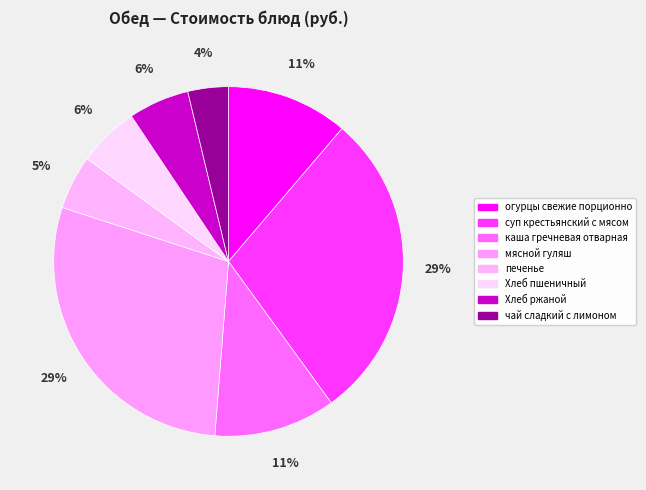

To the nearest percent, what is the difference between the largest and smallest slice percentages?

25%